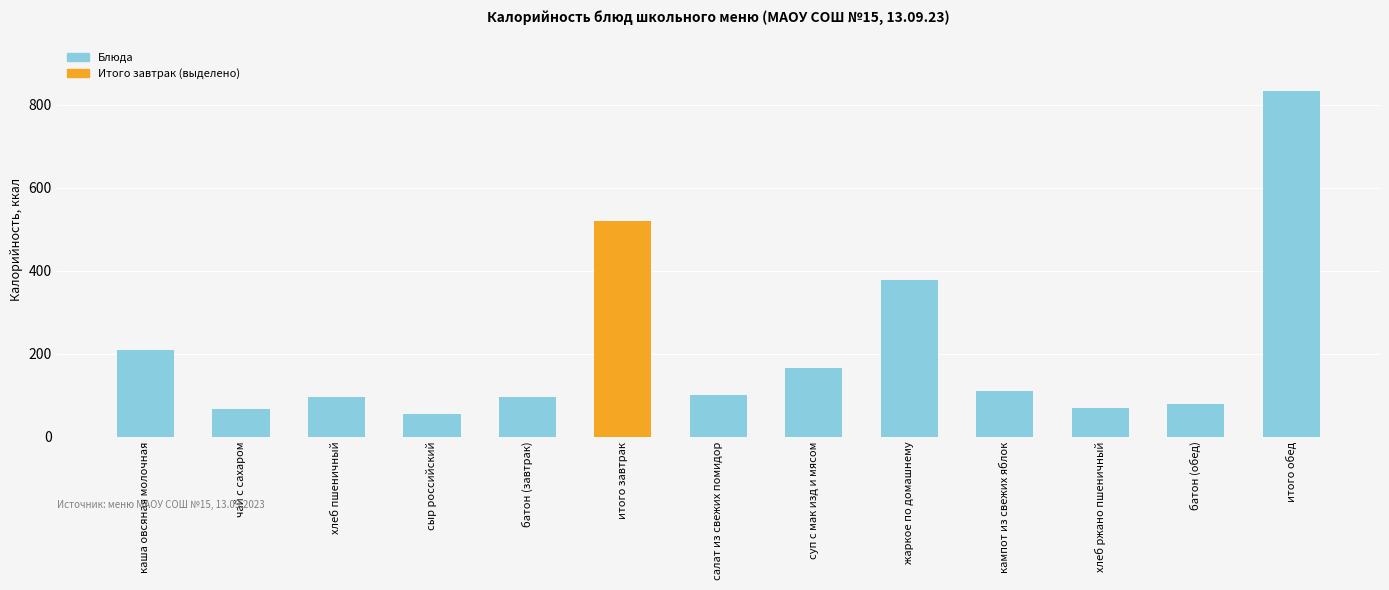

What is the sum of all values?

2773.0